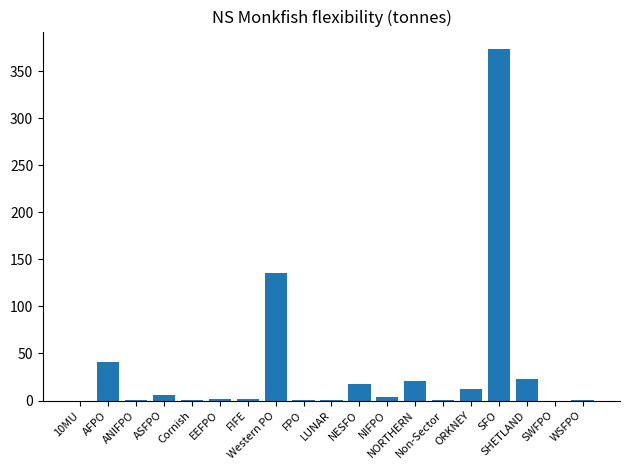

At which category does the chart reach its peak across all series?

SFO